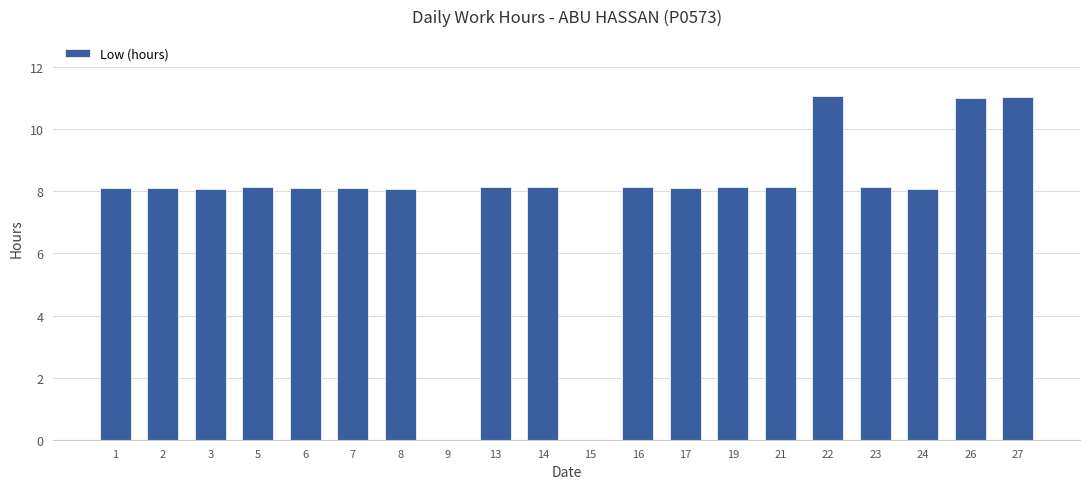

What is the approximate value at 17?

8.1